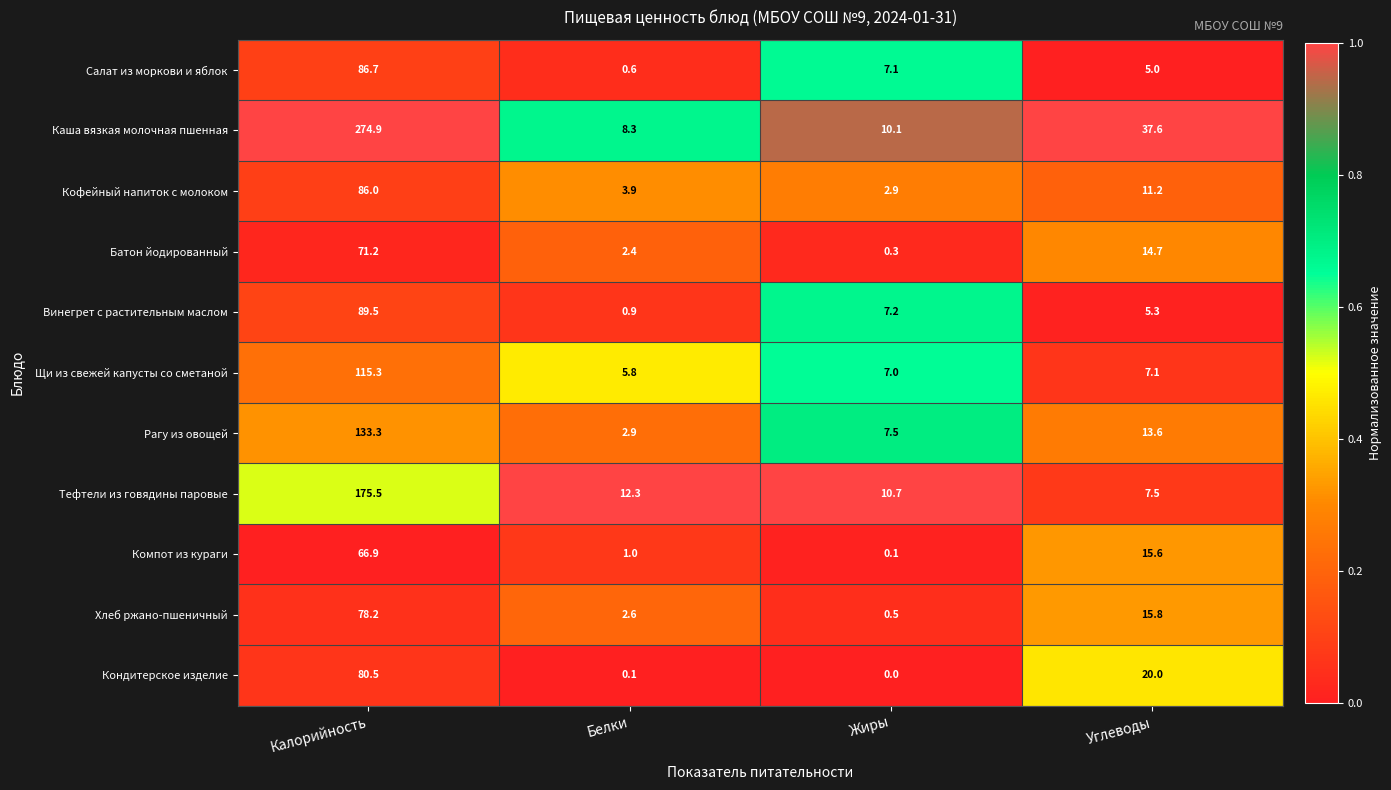

What is the difference between the maximum and minimum values in the Рагу из овощей series?

130.4